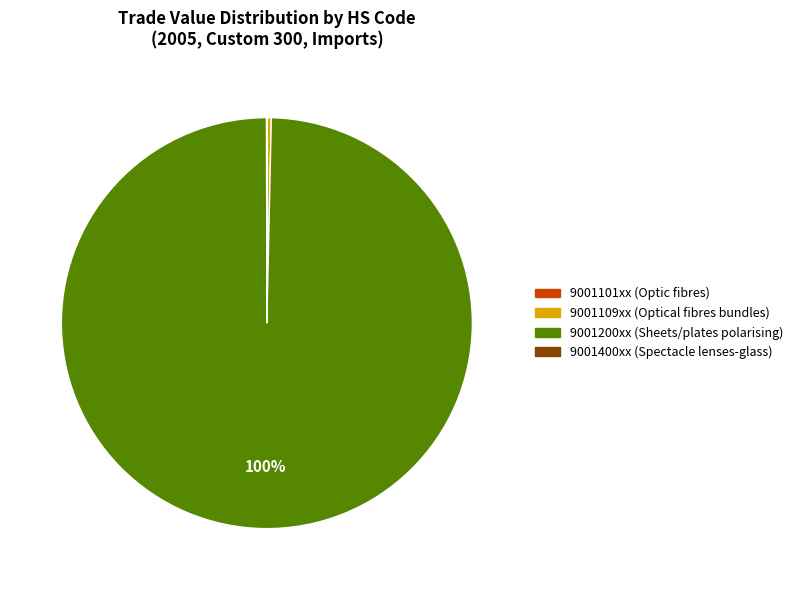

Is there any slice that represents more than half of the pie?

Yes